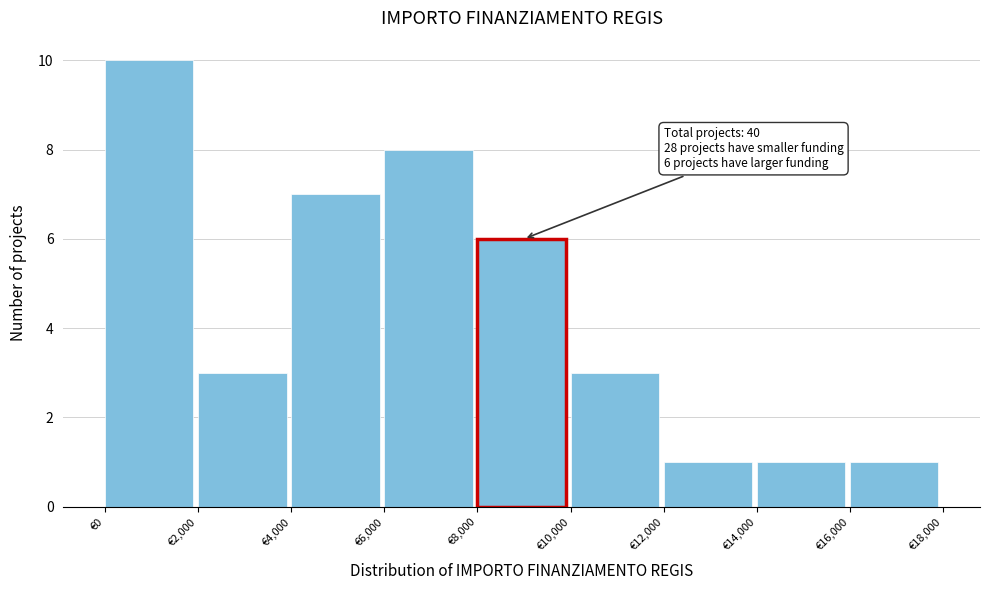

Which range on the x-axis has the tallest bar?

0 to 2000